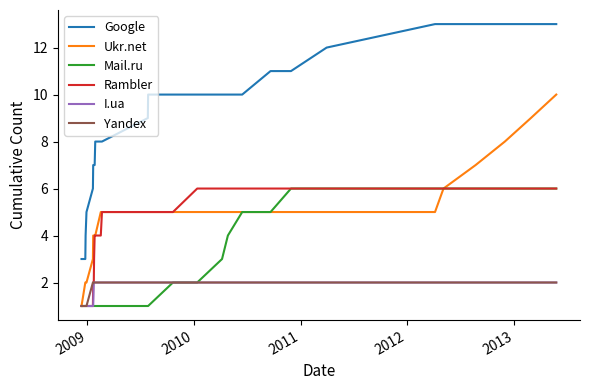

Which series has the largest total across all categories?

Google